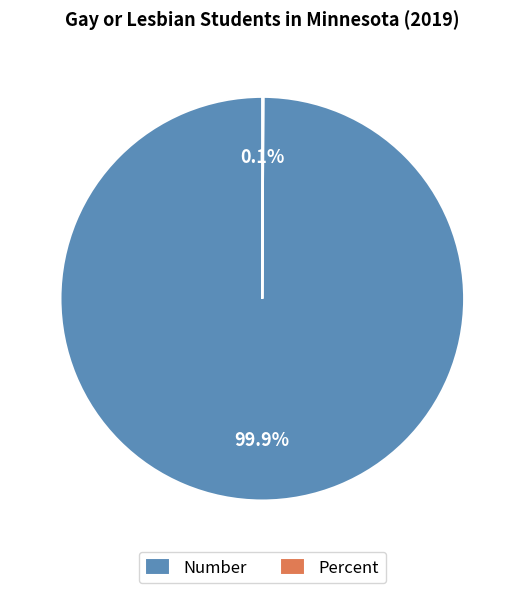

What percentage is NOT represented by Number?

0.1%